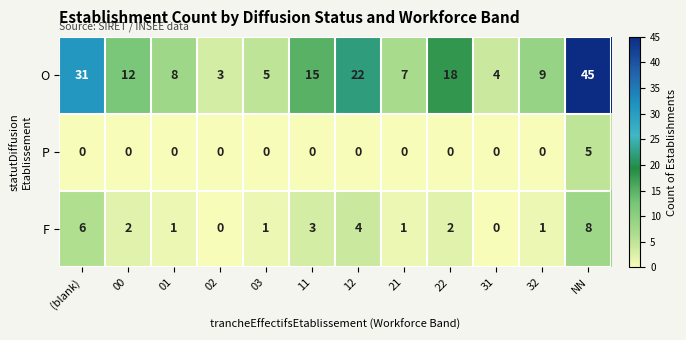

Is it true that O equals 15 at 11?

True